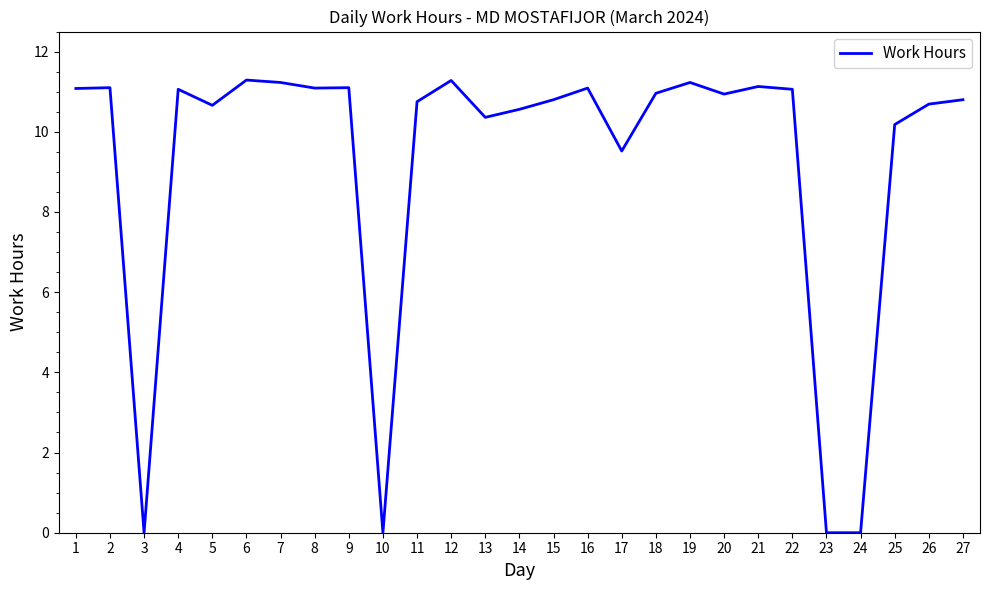

The chart shows a value of 7.3 at 5. True or false?

False